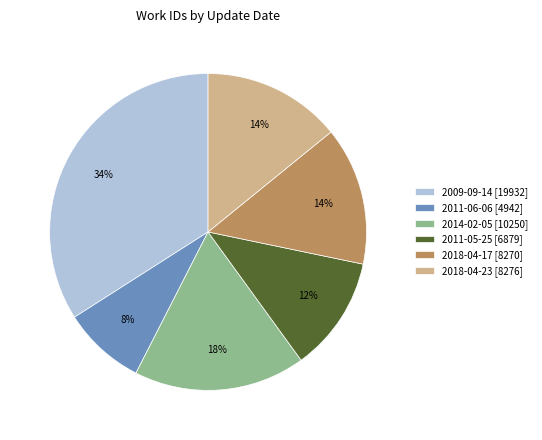

To the nearest percent, what is the difference between the largest and smallest slice percentages?

26%